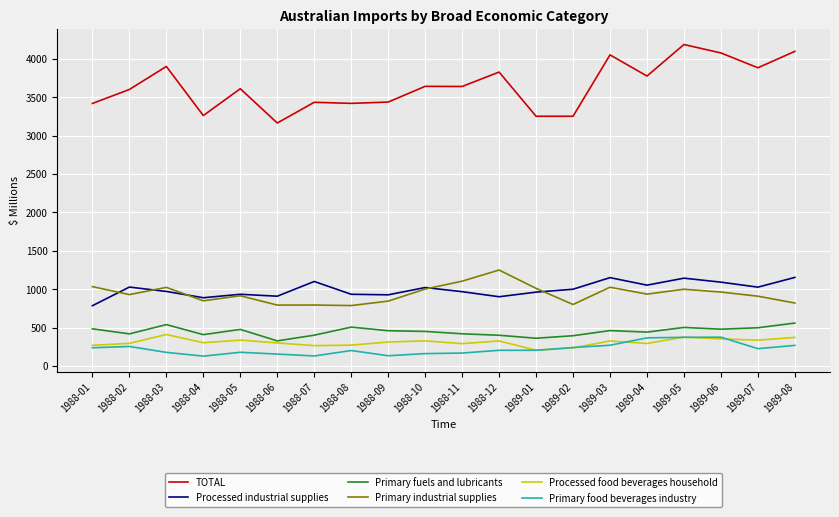

How many lines are shown in the chart?

6